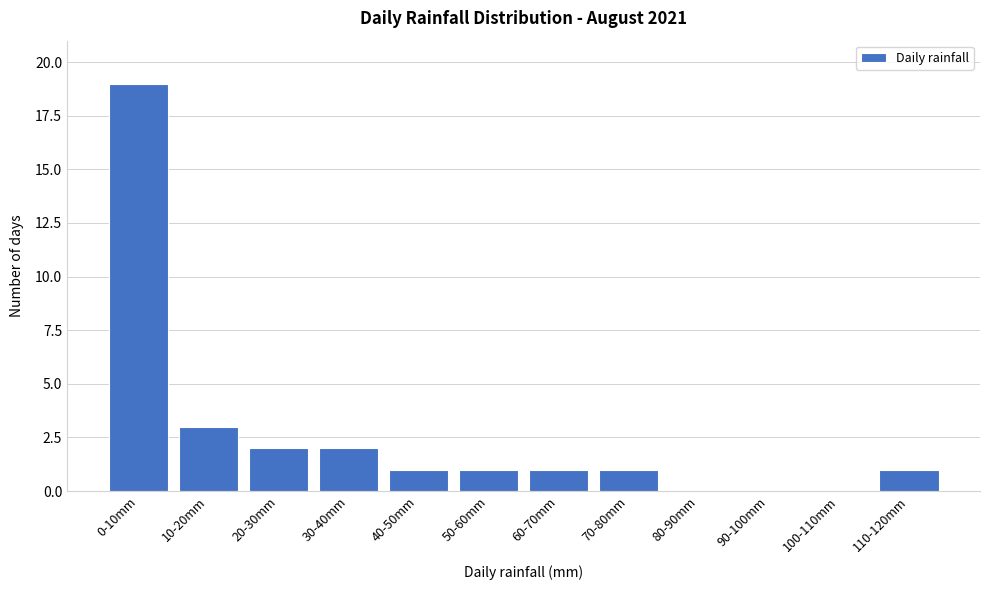

Reading left to right, extract all data points from this chart.

0-10mm=19	10-20mm=3	20-30mm=2	30-40mm=2	40-50mm=1	50-60mm=1	60-70mm=1	70-80mm=1	80-90mm=0	90-100mm=0	100-110mm=0	110-120mm=1